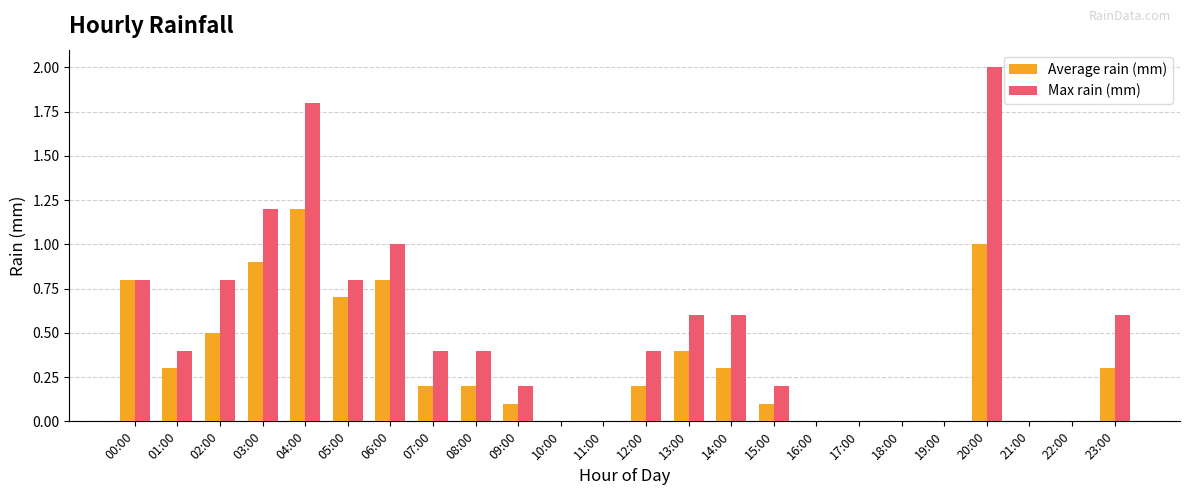

Reading left to right, extract all data points from this chart.

Average rain (mm): 0.8	0.3	0.5	0.9	1.2	0.7	0.8	0.2	0.2	0.1	0.0	0.0	0.2	0.4	0.3	0.1	0.0	0.0	0.0	0.0	1.0	0.0	0.0	0.3
Max rain (mm): 0.8	0.4	0.8	1.2	1.8	0.8	1.0	0.4	0.4	0.2	0.0	0.0	0.4	0.6	0.6	0.2	0.0	0.0	0.0	0.0	2.0	0.0	0.0	0.6